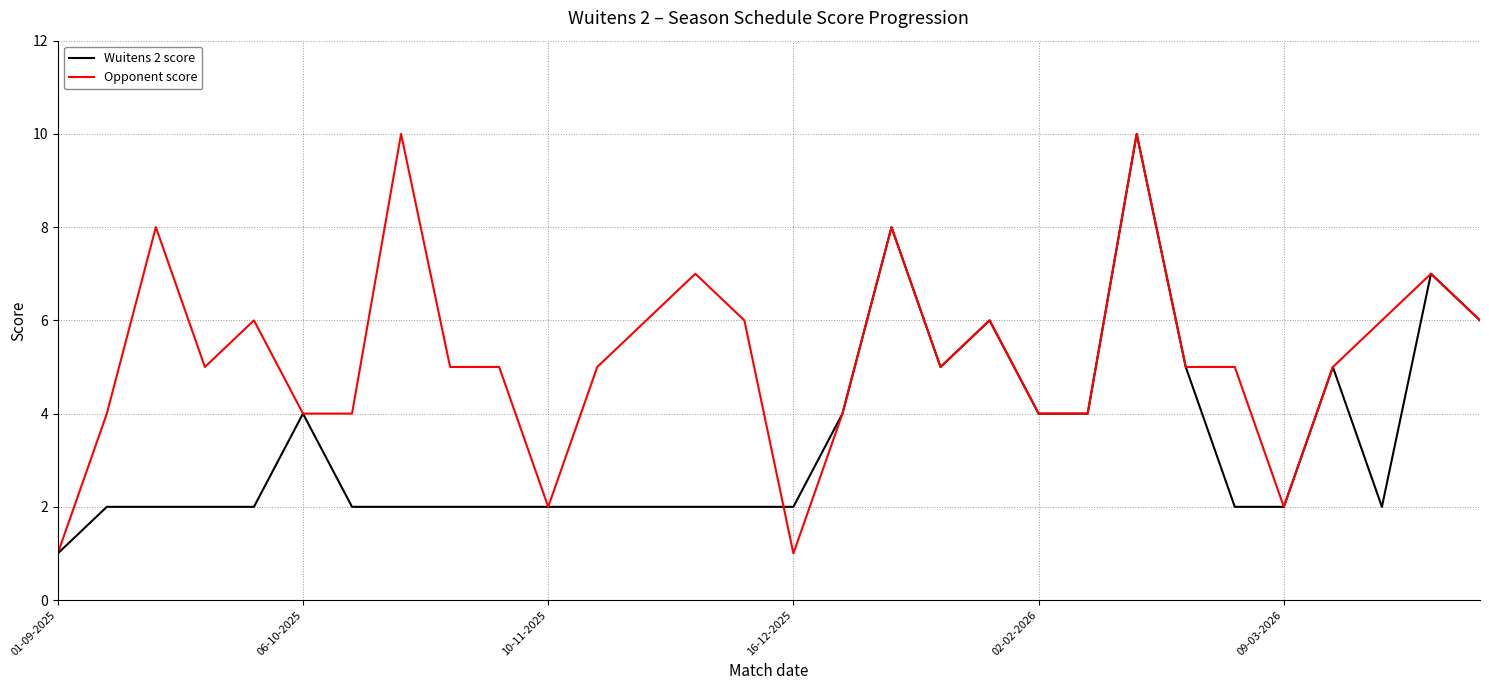

What is the sum of all Opponent score values?

156